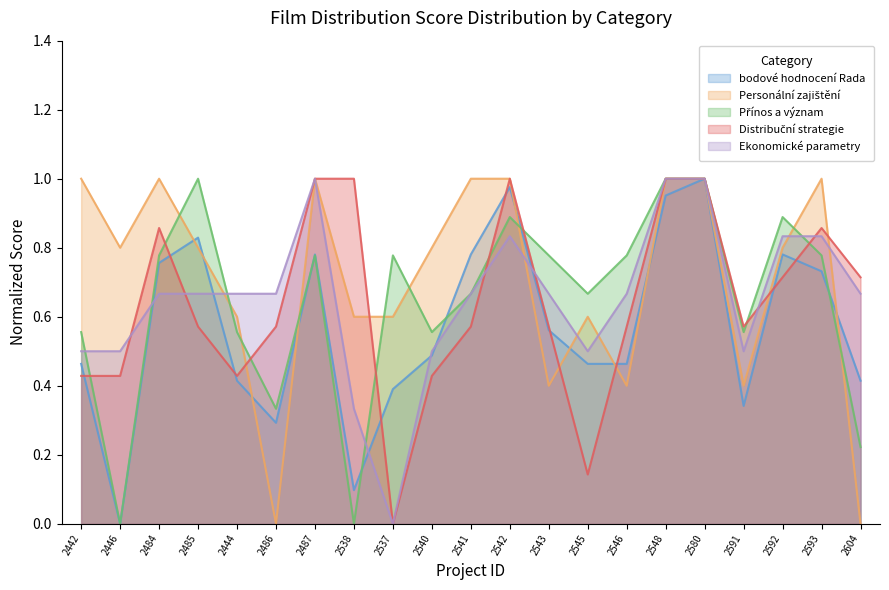

Which series ends up on top after the final intersection of Personální zajištění and bodové hodnocení Rada?

bodové hodnocení Rada